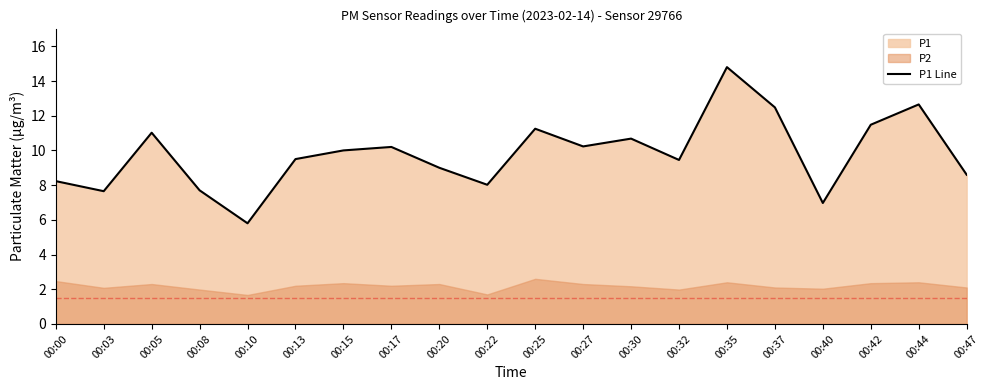

What is the ratio of the value at 00:47 to the value at 00:37?

0.7